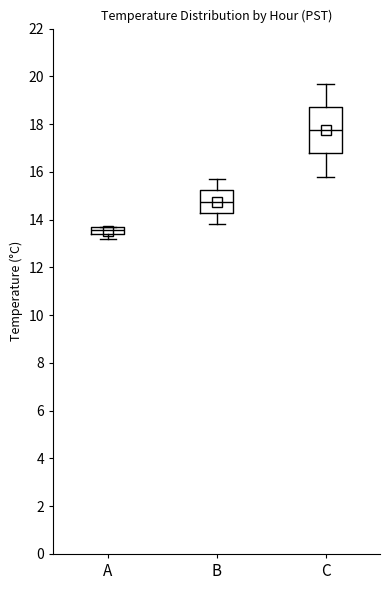

Comparing the boxes themselves (not the whiskers), which one is the tallest?

C